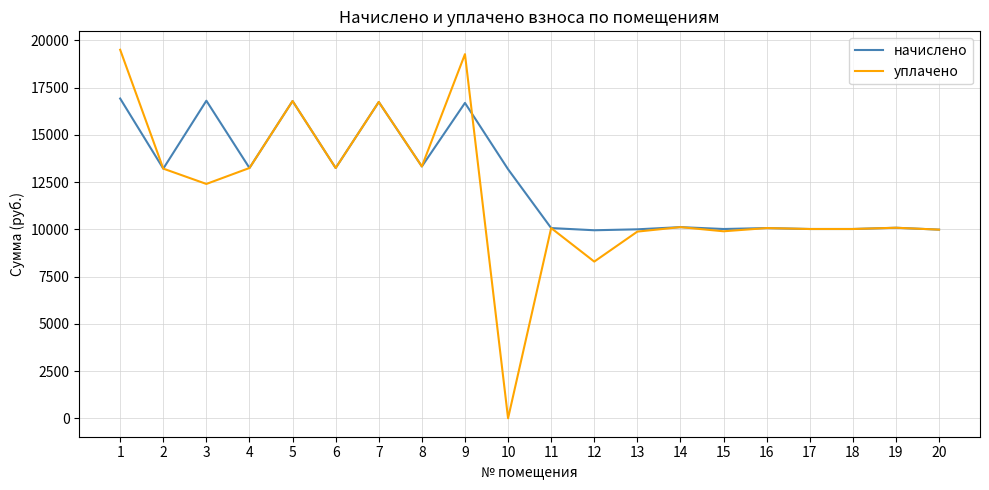

The value of начислено at 4 is 13248.0. True or false?

True